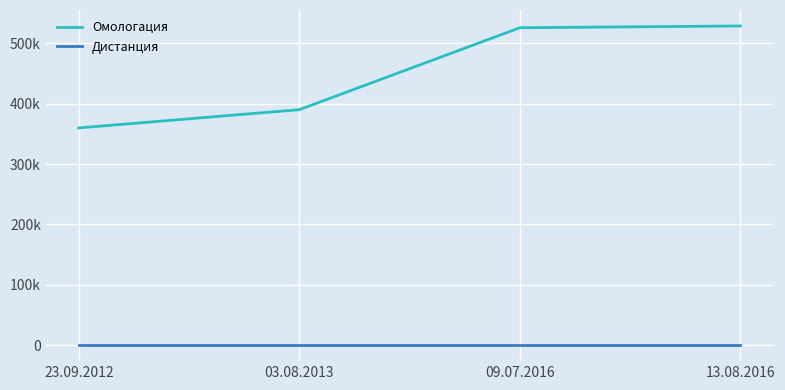

Which label corresponds to the largest value in the chart?

13.08.2016